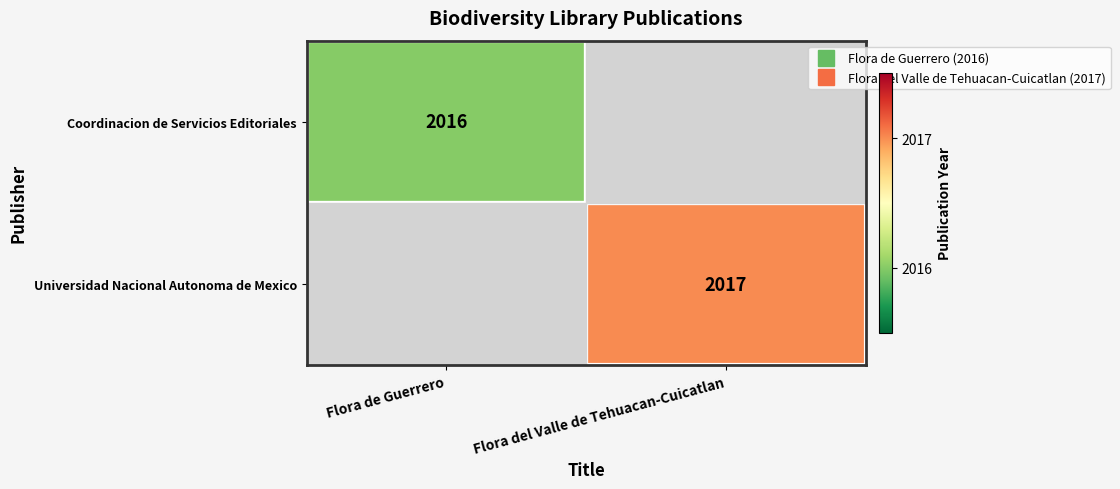

What is the minimum value shown in the chart?

2016.0